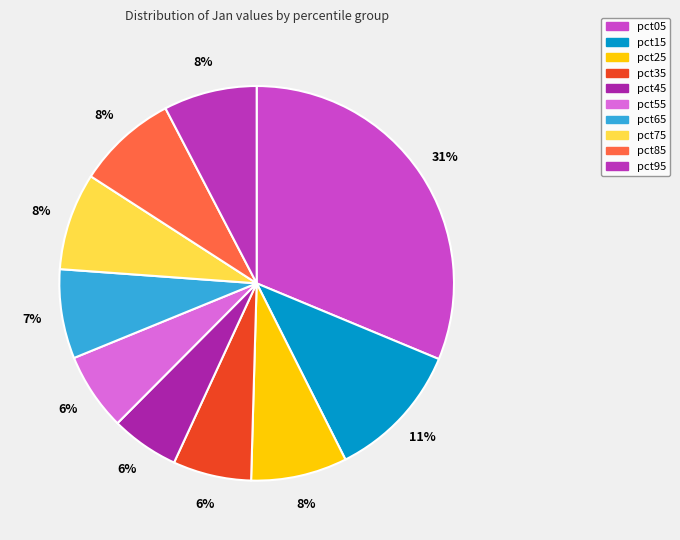

Between pct15 and pct25, which is larger?

pct15